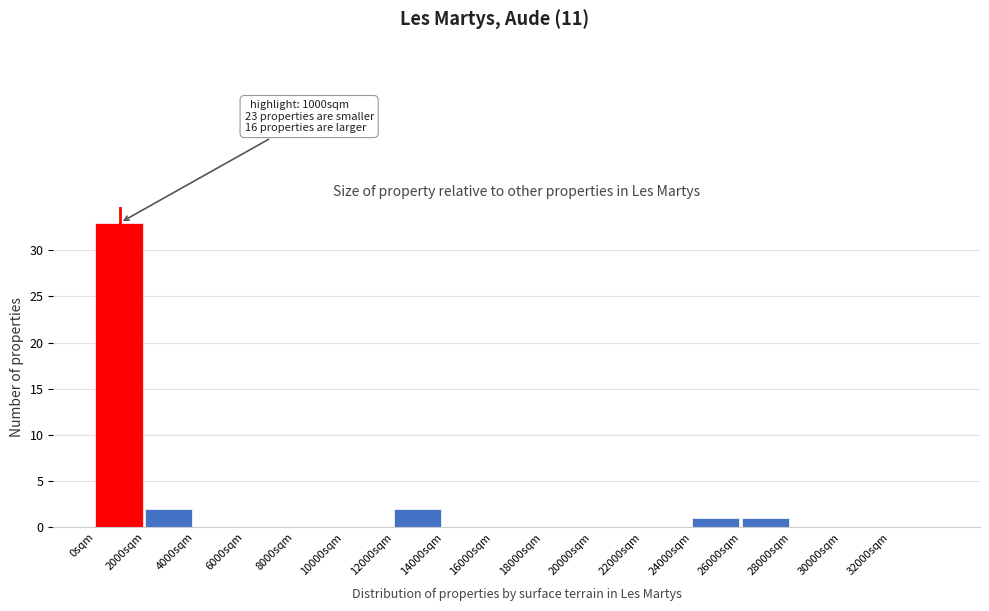

Over which range of the x-axis is the bar tallest?

0 to 2000